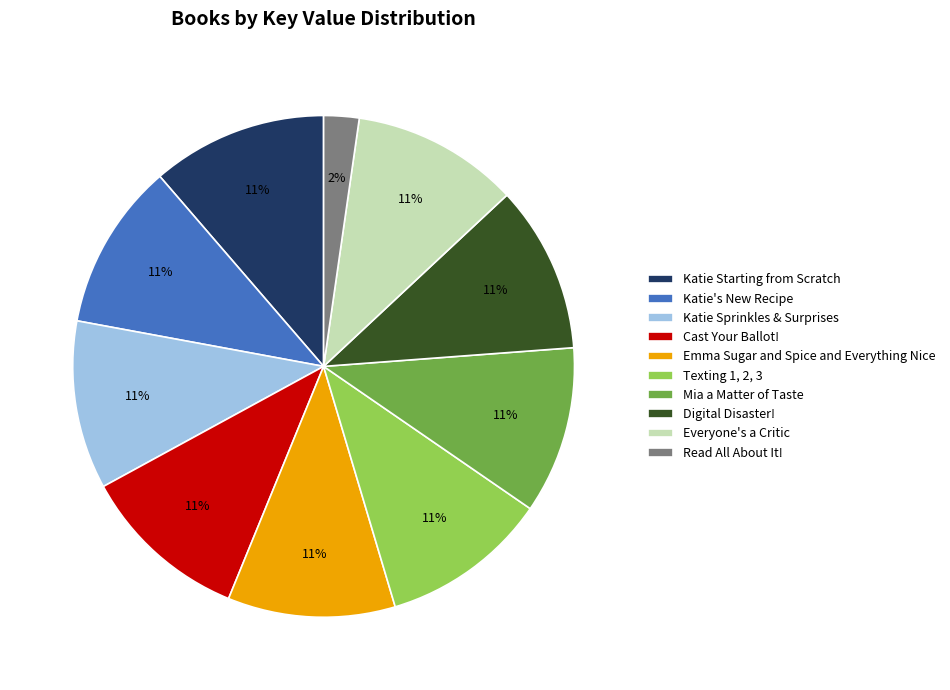

Which category has the smallest portion of the pie?

Read All About It!